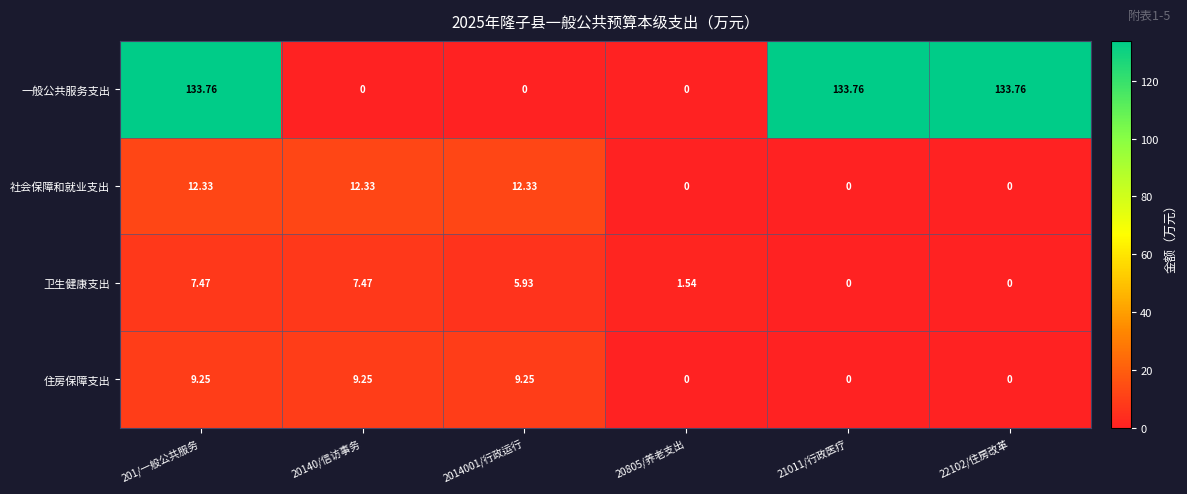

How many data points does each series have?

6